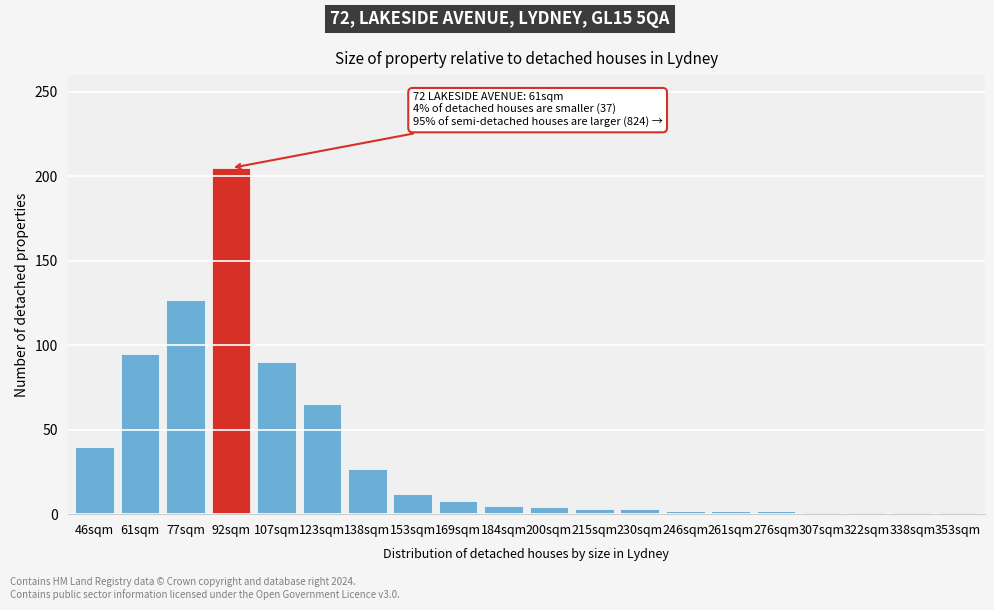

What is the difference between the second highest and minimum values?

126